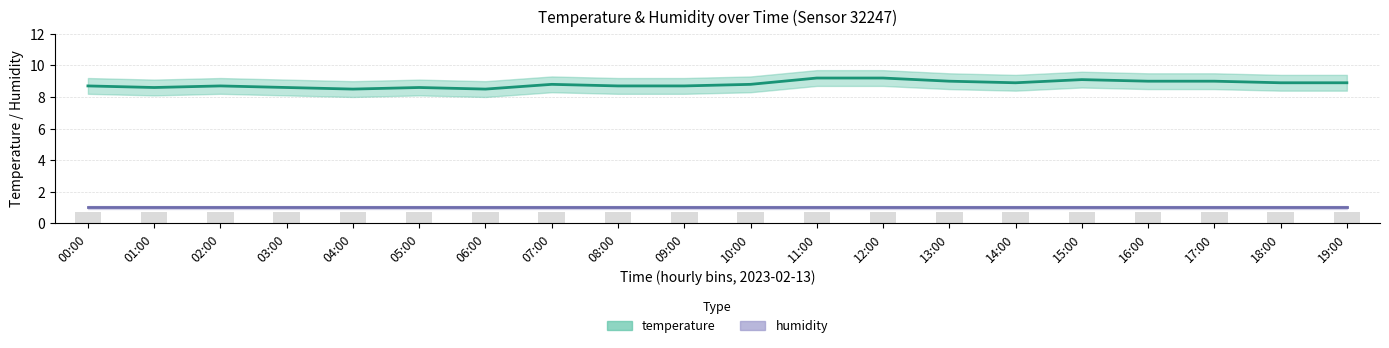

What is the spread (max minus min) of values at 07:00?

7.8